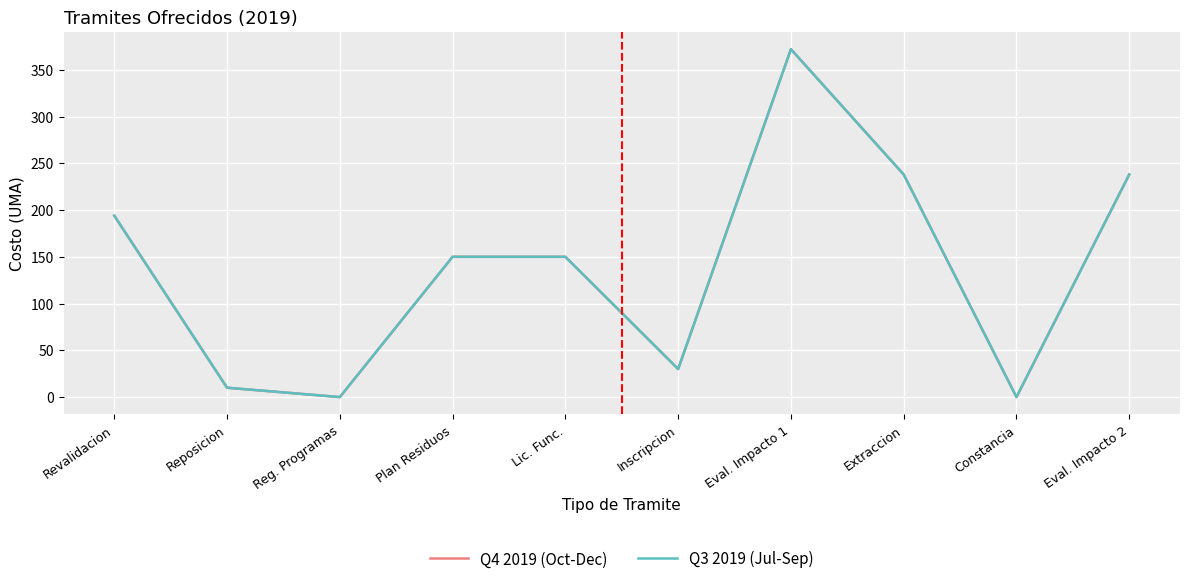

Reading left to right, extract all data points from this chart.

Q4 2019 (Oct-Dec): 194	10	0	150	150	30	372	238	0	238
Q3 2019 (Jul-Sep): 194	10	0	150	150	30	372	238	0	238